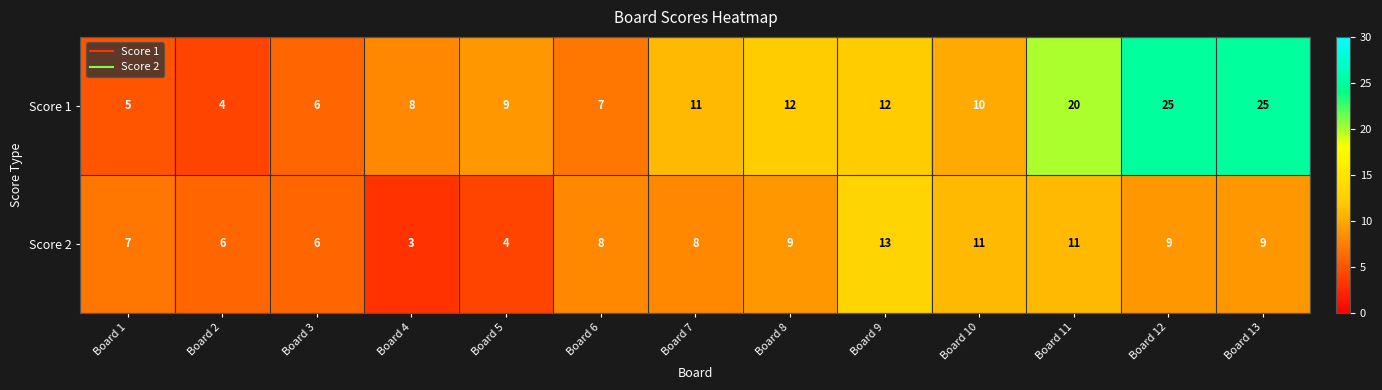

What is the highest value of the Score 1 series?

25